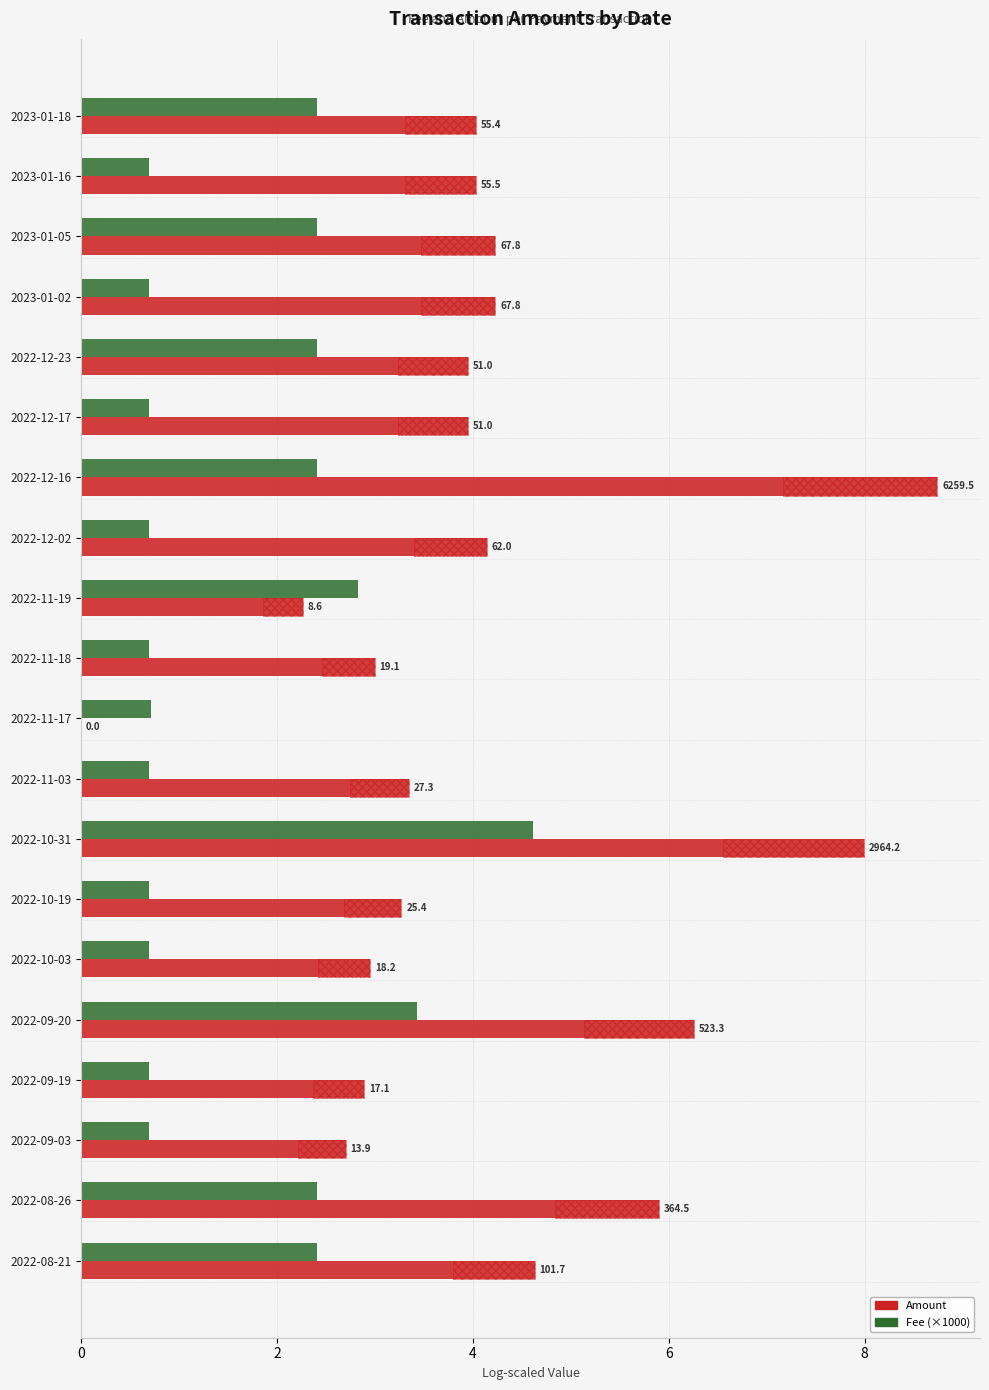

The value of Amount at 2023-01-16 is 5.4. True or false?

False